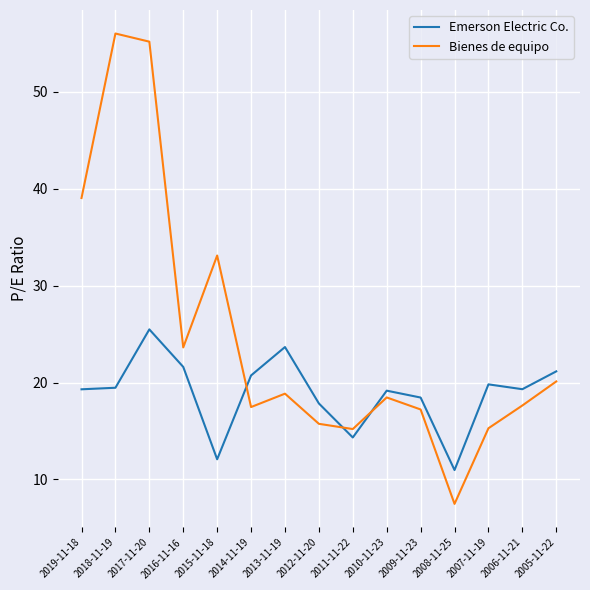

At which label does Emerson Electric Co. reach its minimum?

2008-11-25